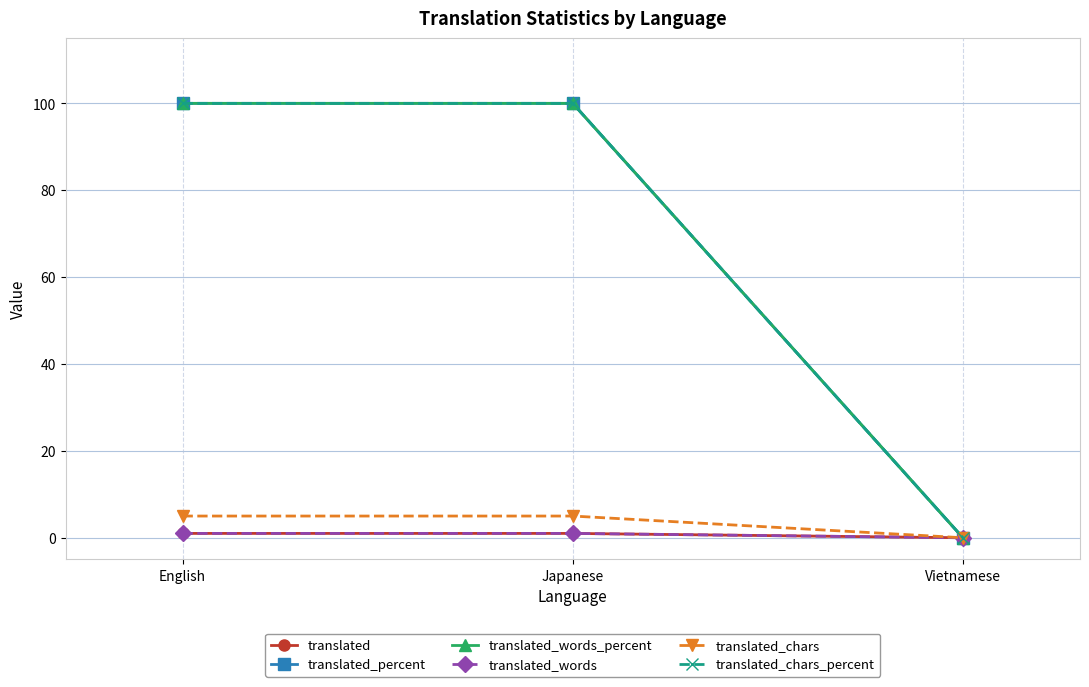

Is this an area chart (filled region under the line)?

No